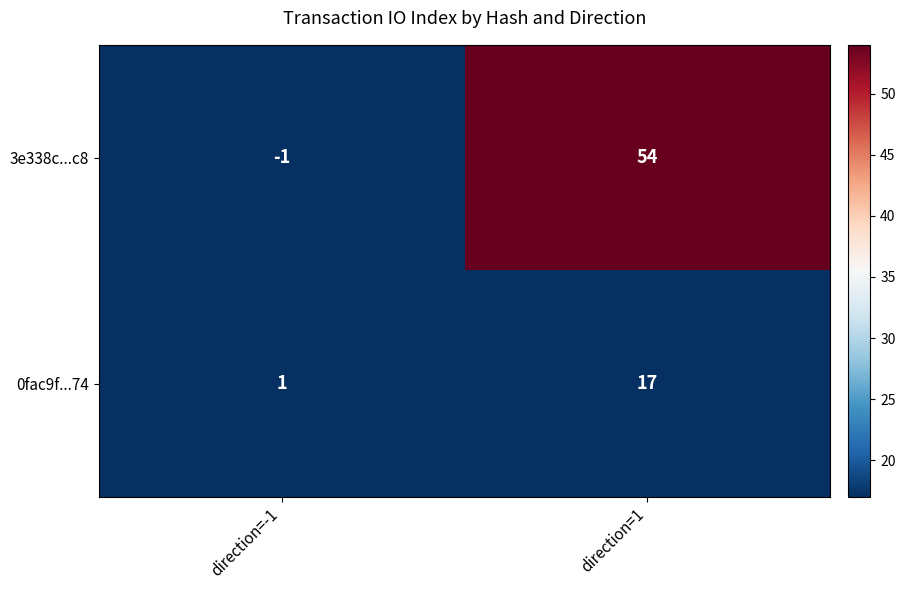

How many series are shown in this chart?

2